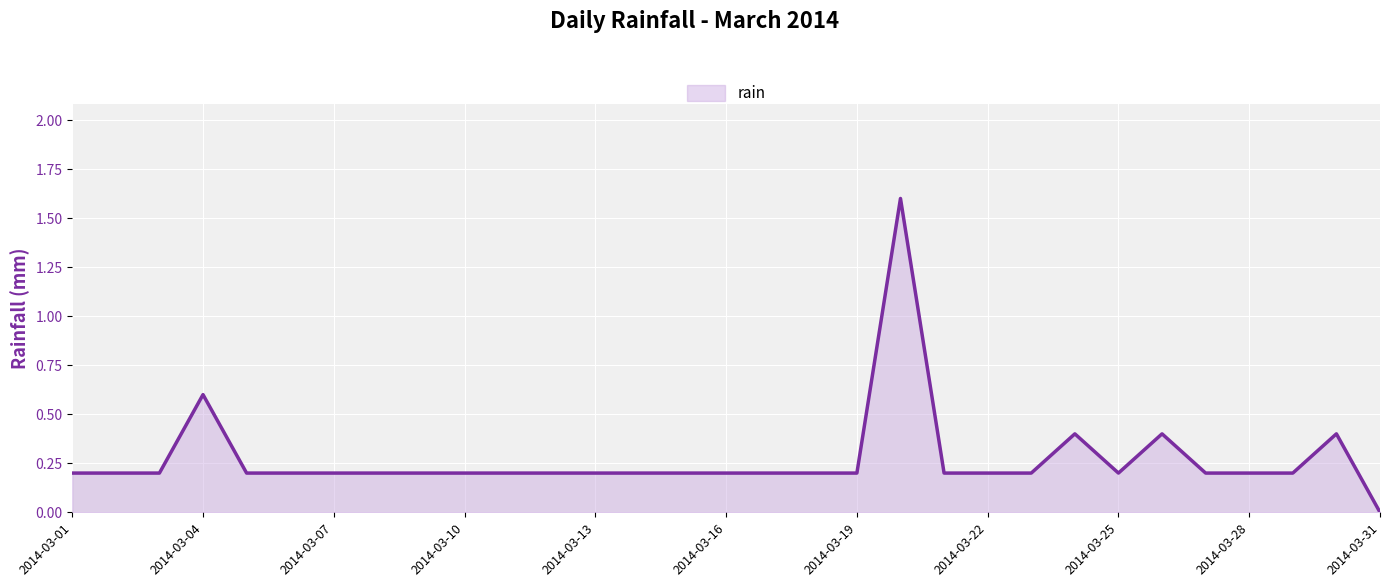

Reading left to right, what are all the values shown in this chart?

0.2	0.2	0.2	0.6	0.2	0.2	0.2	0.2	0.2	0.2	0.2	0.2	0.2	0.2	0.2	0.2	0.2	0.2	0.2	1.6	0.2	0.2	0.2	0.4	0.2	0.4	0.2	0.2	0.2	0.4	0.0